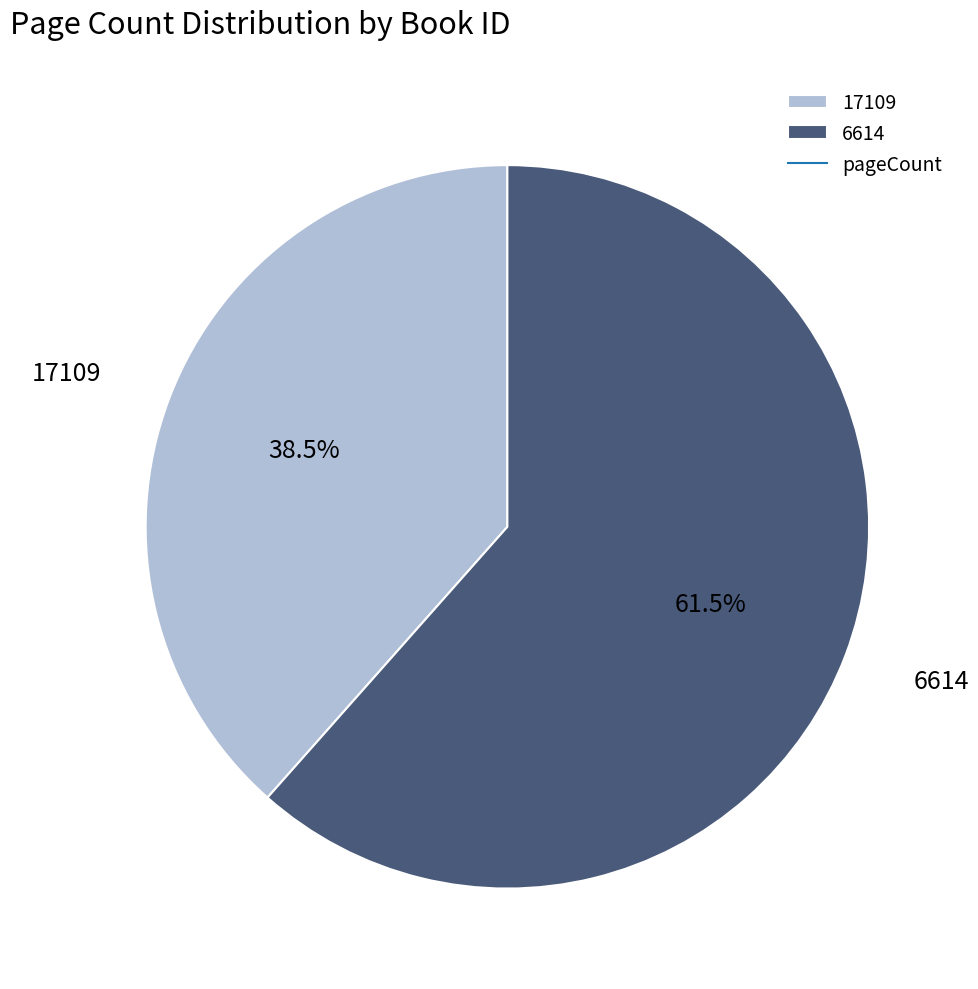

Count the number of slices in the pie.

2